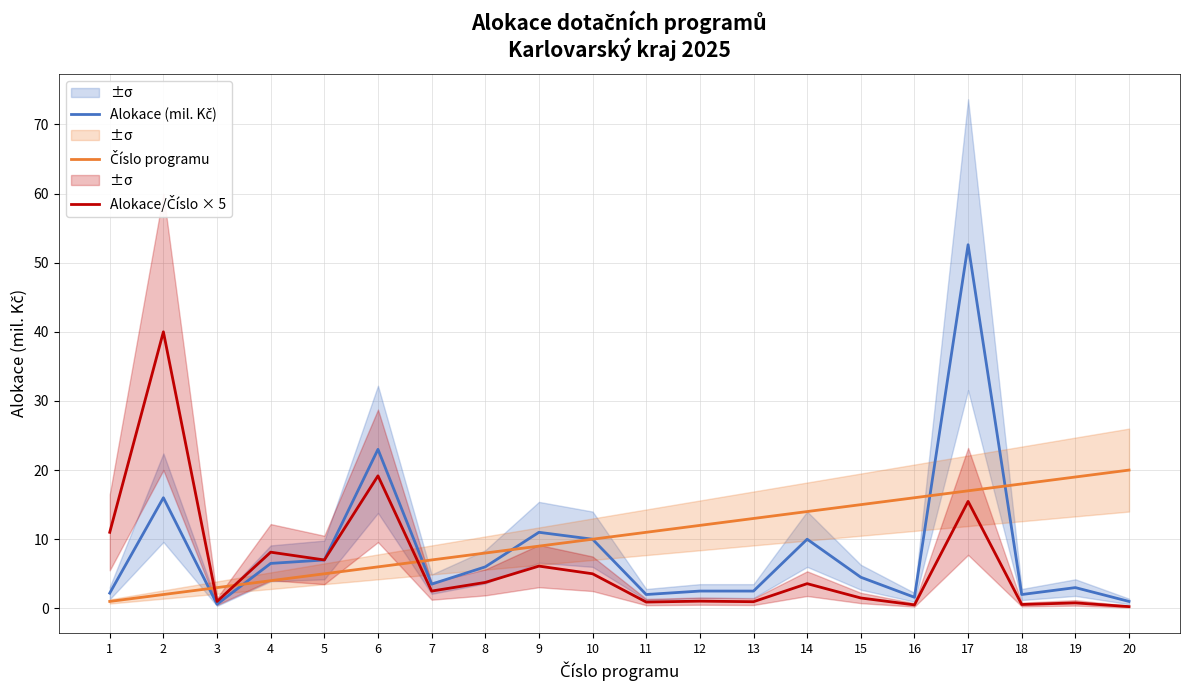

What is the value of the Alokace/Číslo × 5 point at the 12th from the left?

1.0